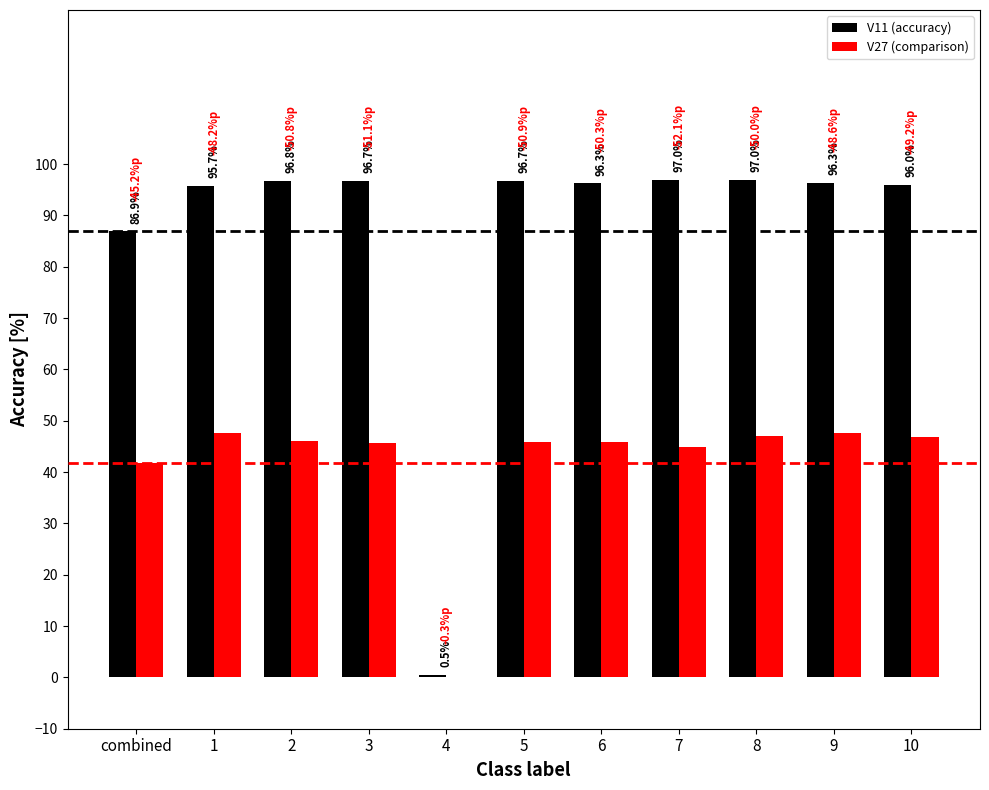

Which series has the largest total across all categories?

V11 (accuracy)